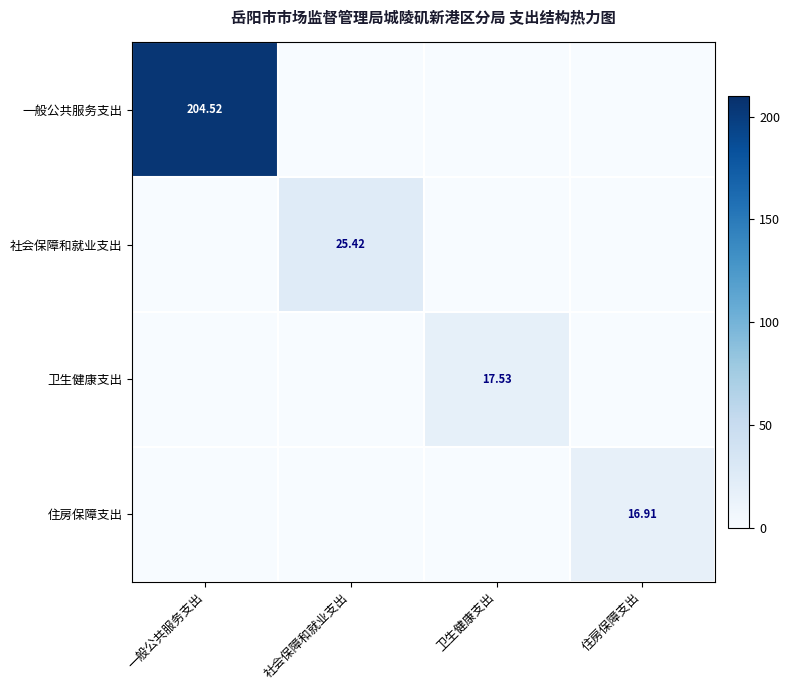

Which series changed the most between 社会保障和就业支出 and 卫生健康支出?

社会保障和就业支出